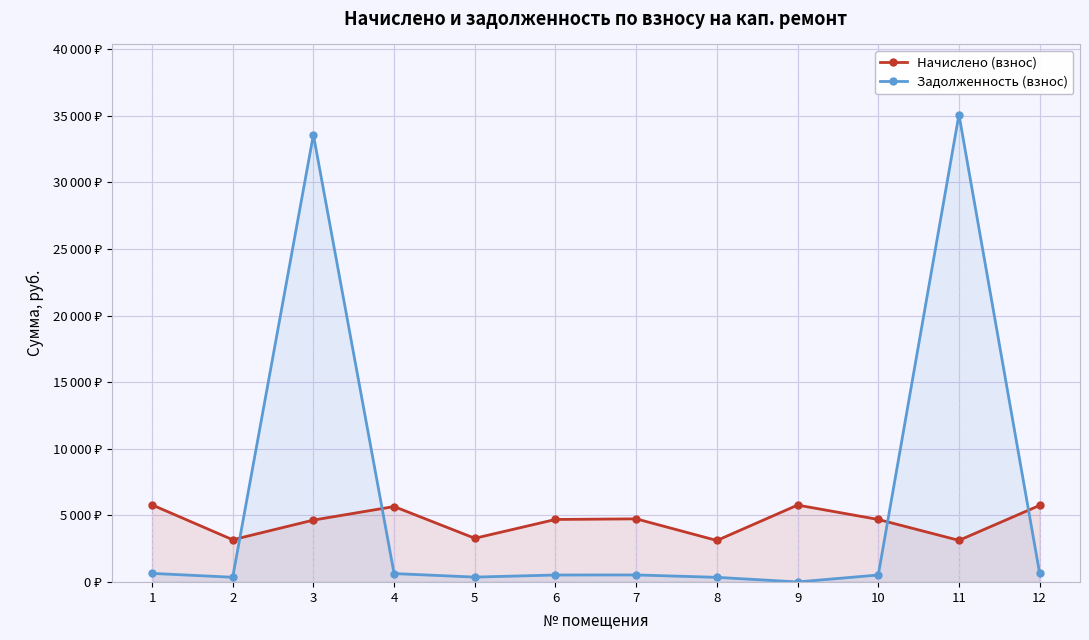

Which series has the widest spread of values?

Задолженность (взнос)